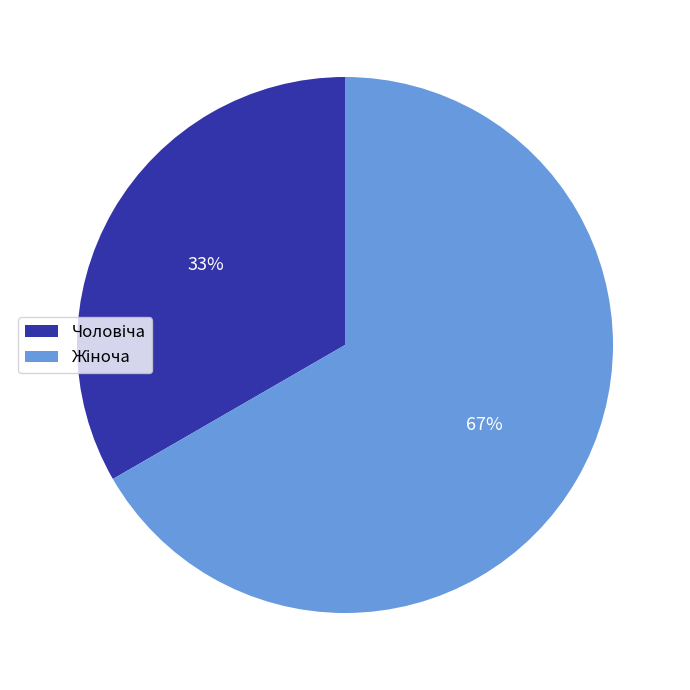

Is there any slice that represents more than half of the pie?

Yes